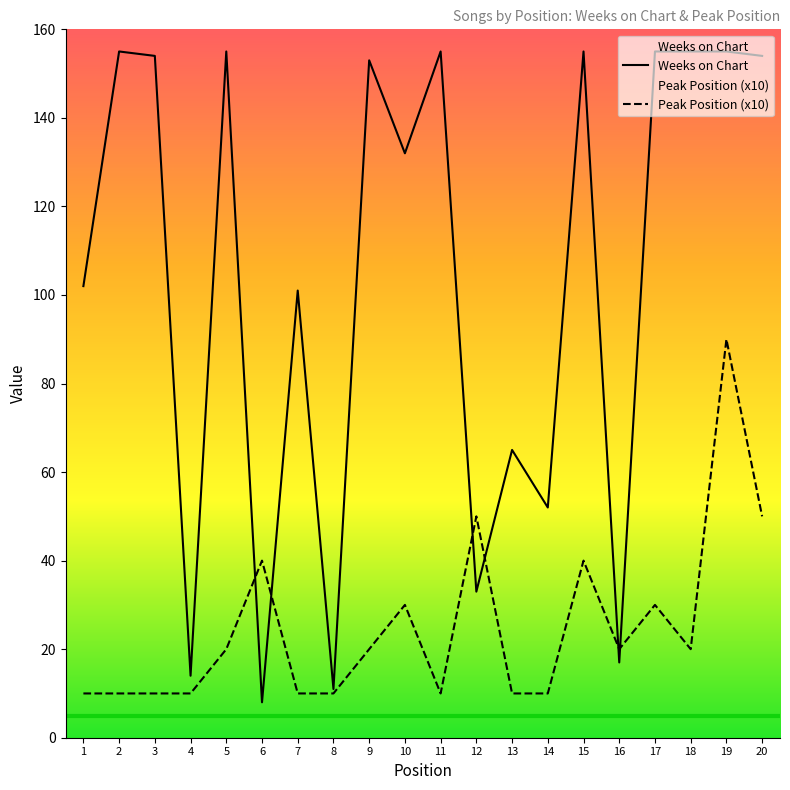

Where does the Peak Position series first go above 20?

6